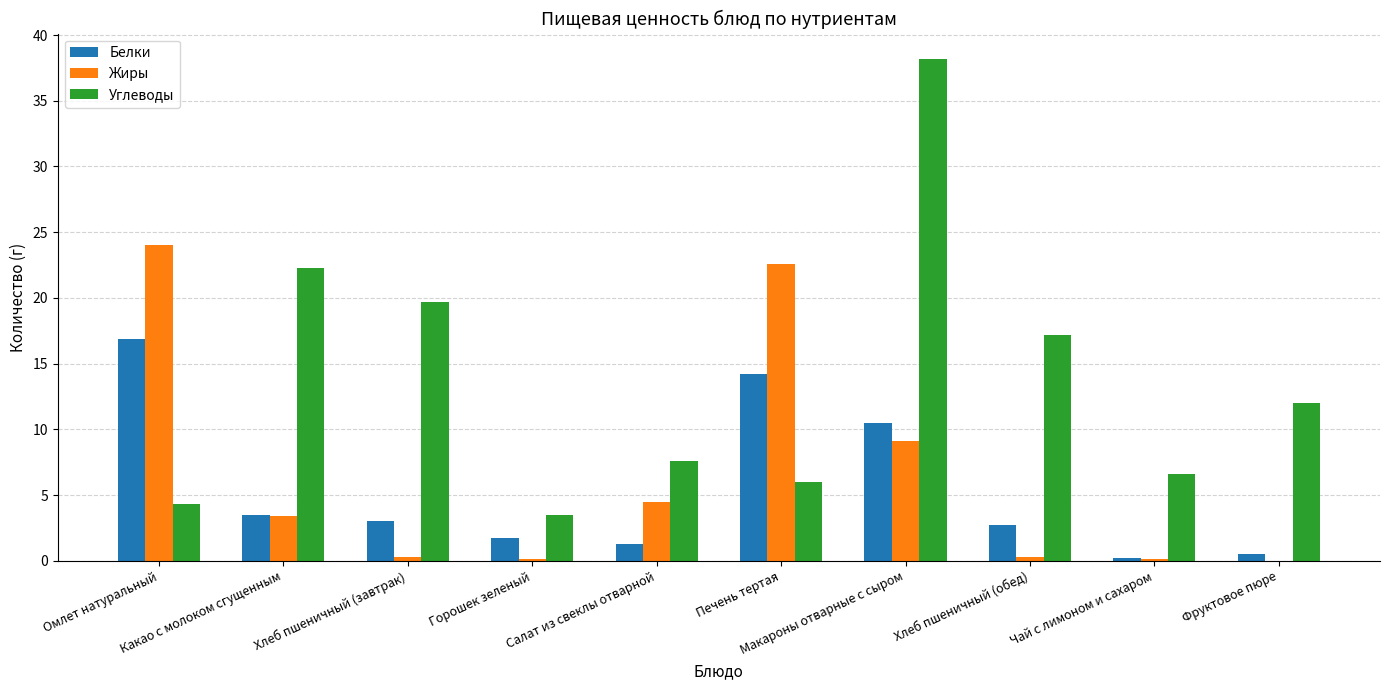

Which series has the largest total across all categories?

Углеводы